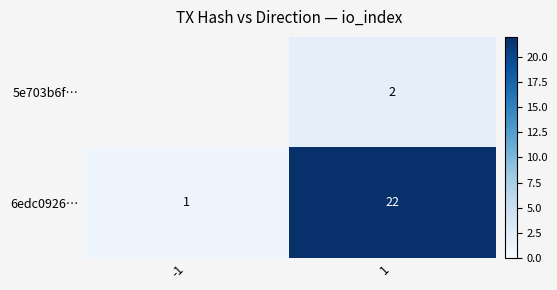

True or false: 5e703b6f… has a value of 2 at 1.

True